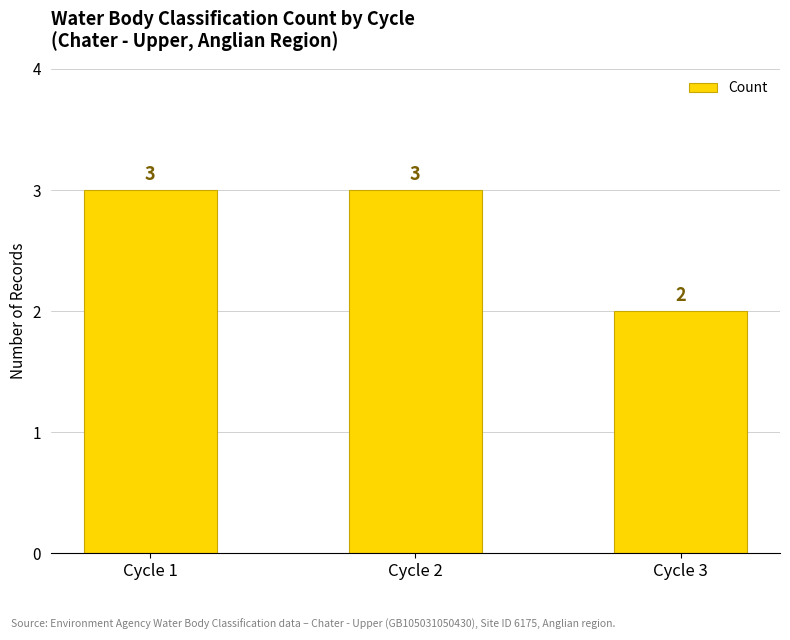

Read the value at Cycle 3.

2